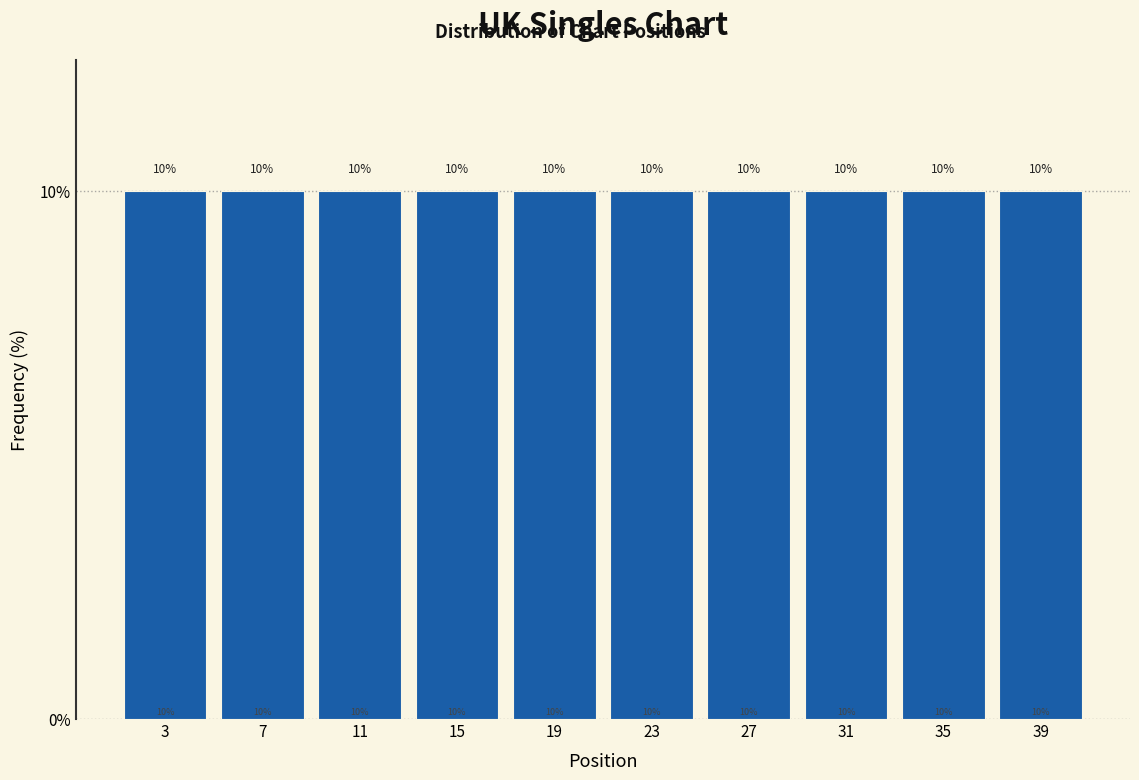

Reading left to right, list every bar in this chart as the range it spans on the x-axis followed by its height.

1 to 5: 10
5 to 9: 10
9 to 13: 10
13 to 17: 10
17 to 21: 10
21 to 25: 10
25 to 29: 10
29 to 33: 10
33 to 37: 10
37 to 41: 10